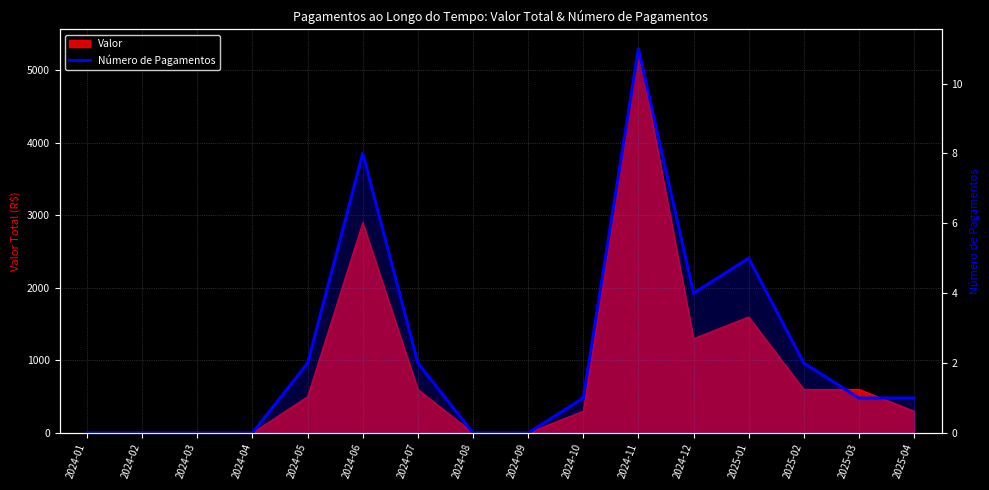

Reading left to right, transcribe all the data shown in this chart.

2024-01=0	2024-02=0	2024-03=0	2024-04=0	2024-05=2	2024-06=8	2024-07=2	2024-08=0	2024-09=0	2024-10=1	2024-11=11	2024-12=4	2025-01=5	2025-02=2	2025-03=1	2025-04=1